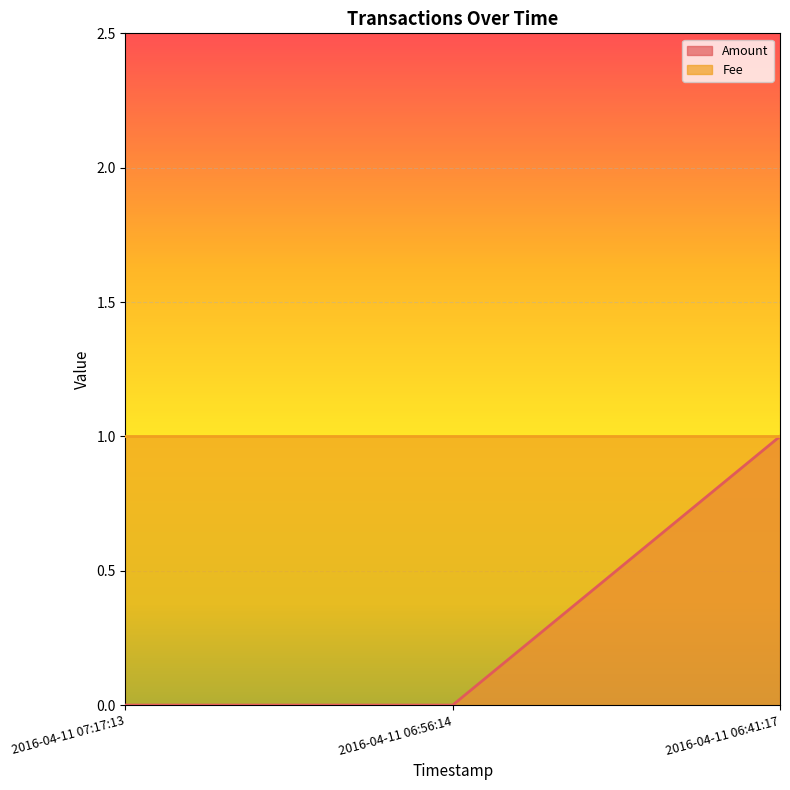

What is the greatest value displayed?

1